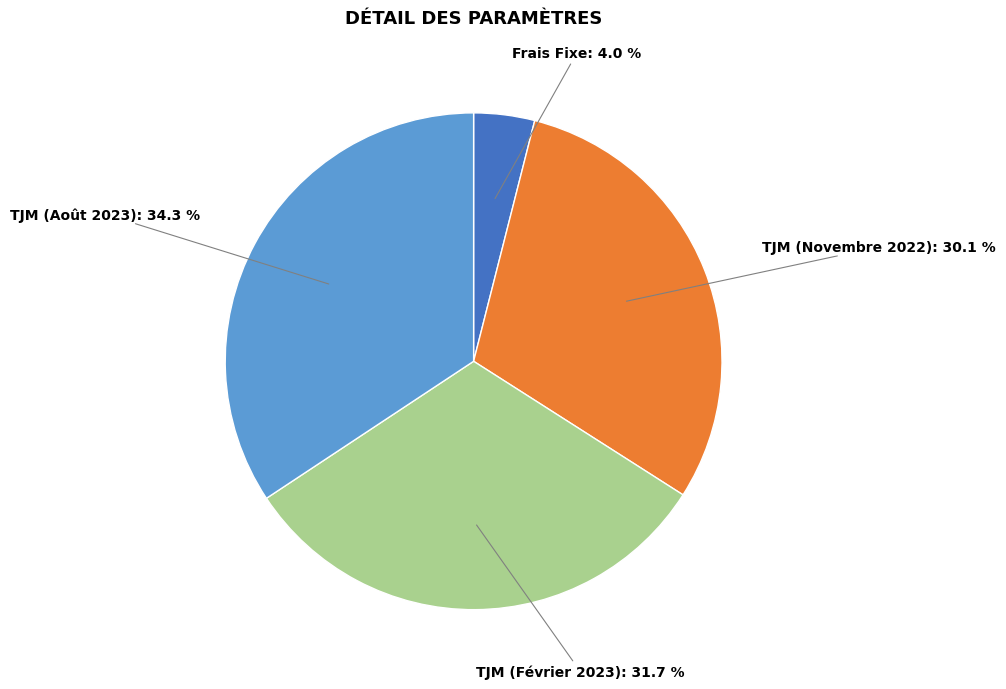

To the nearest percent, what is the difference between the largest and smallest slice percentages?

30%